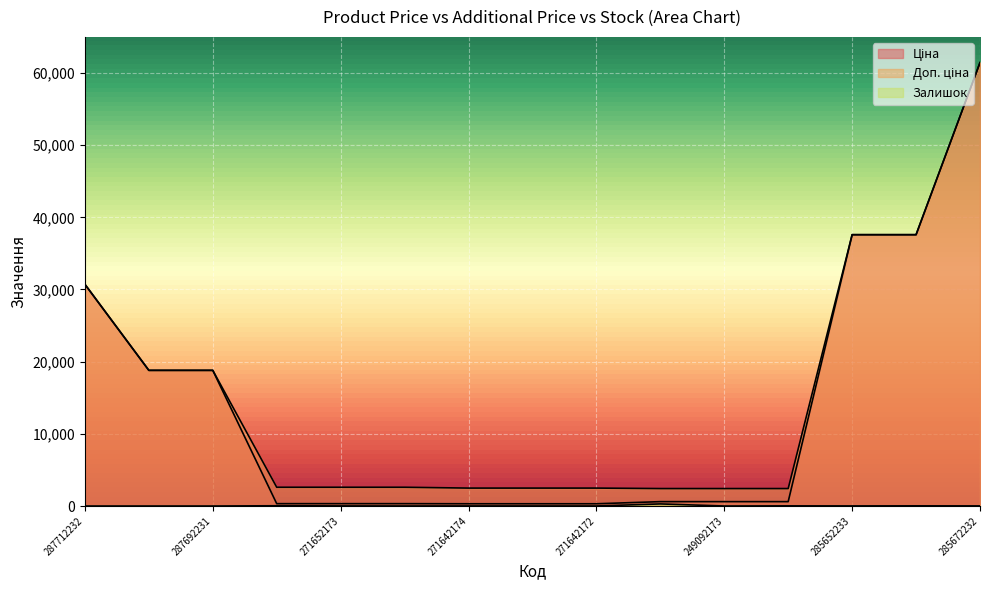

The value of Доп. ціна at 285672232 is 61434.3. True or false?

True